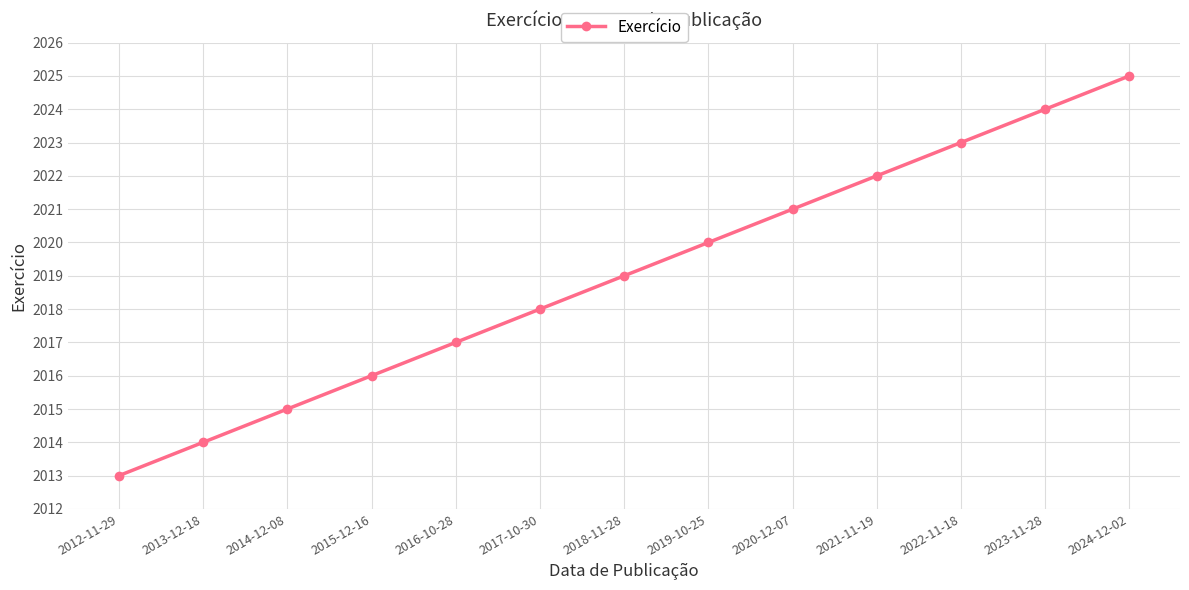

What is the value of the 12th point from the left?

2024